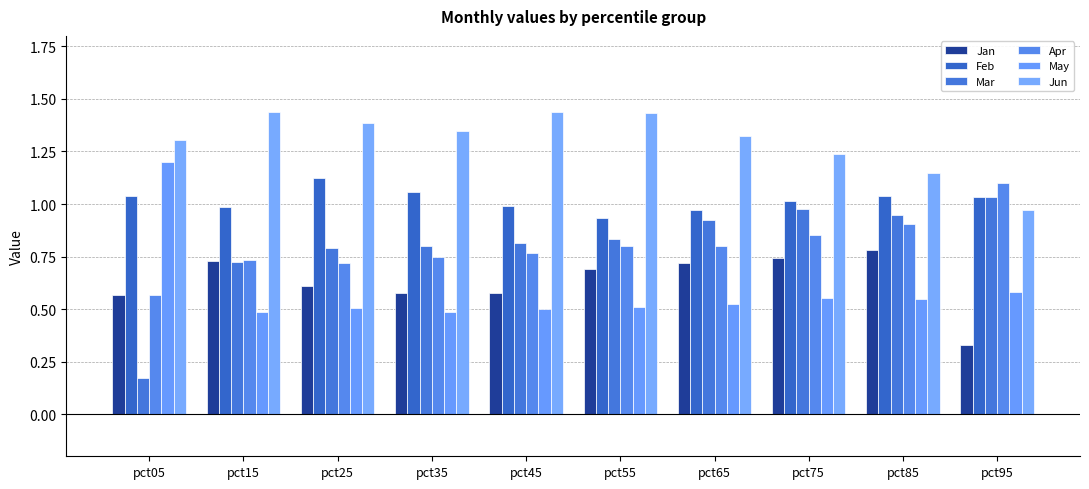

Is it true that Mar equals 0.7 at pct15?

True